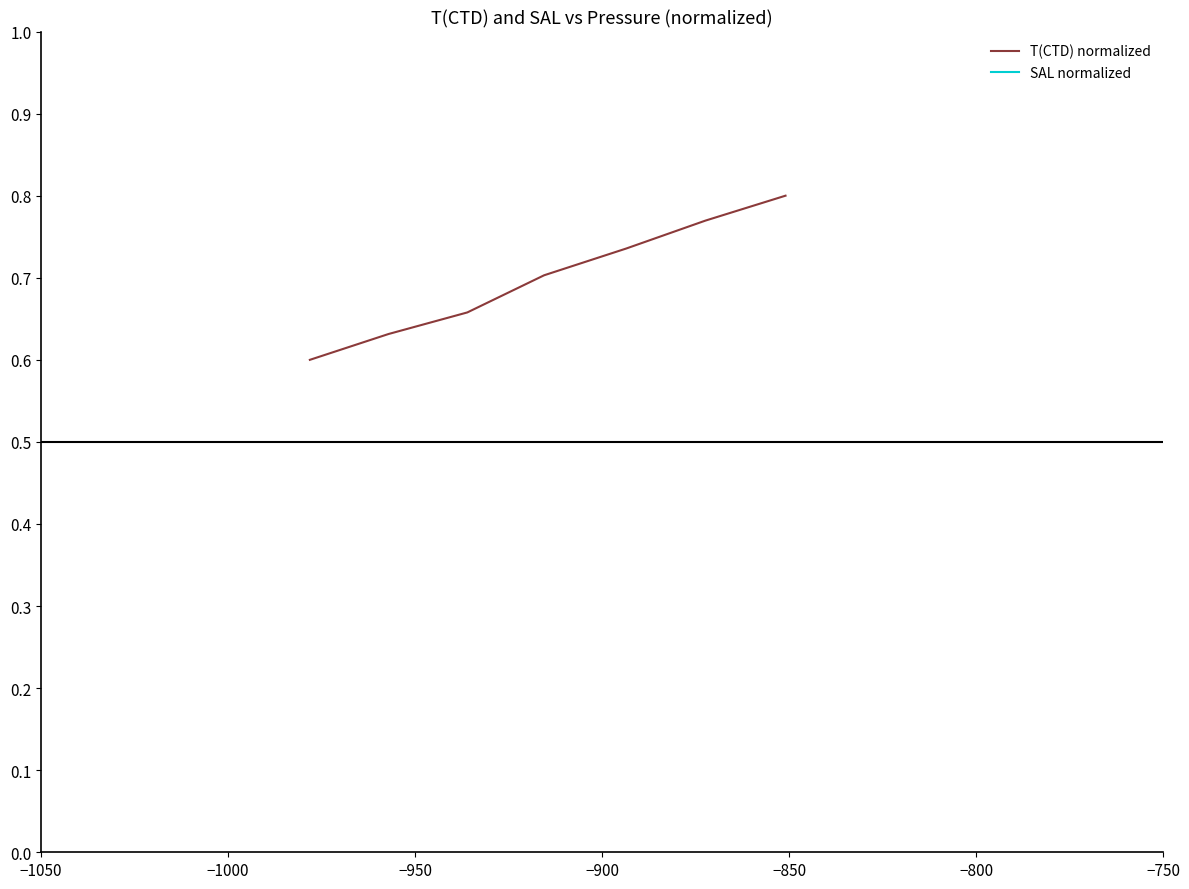

True or false: T(CTD) normalized and SAL normalized cross at least once.

False